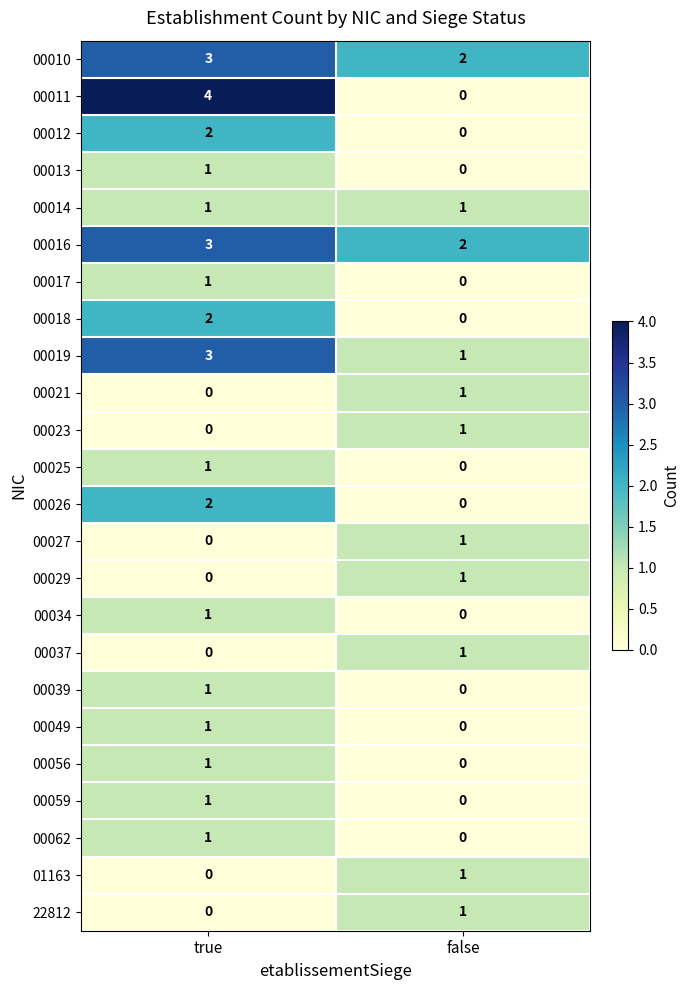

Between true and false, which series saw the biggest shift?

00011